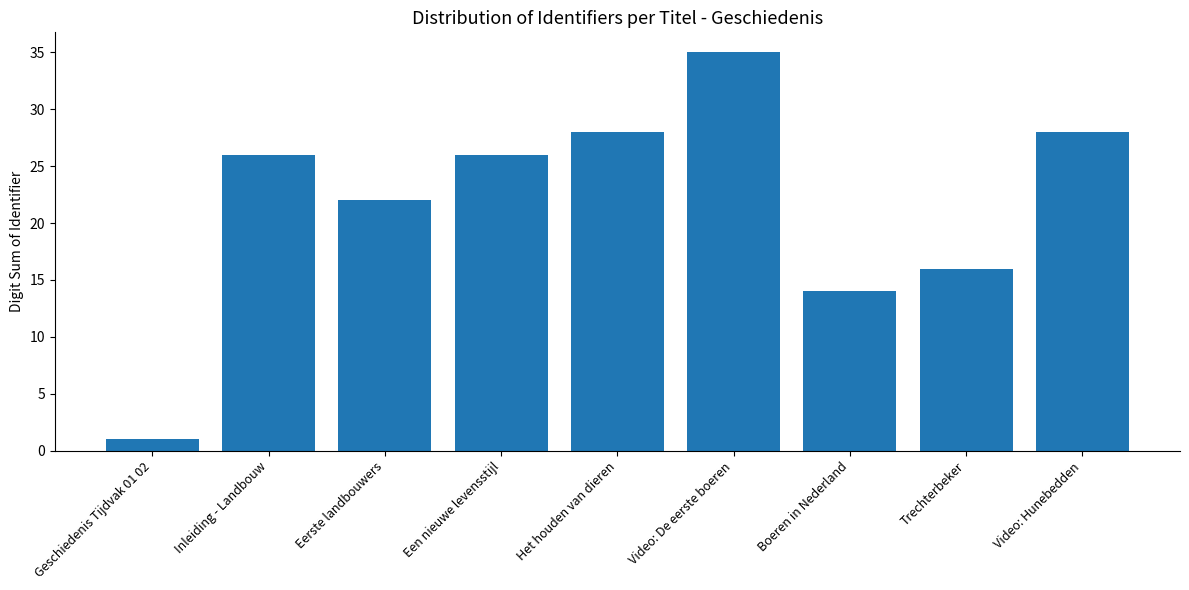

What is the average value?

22